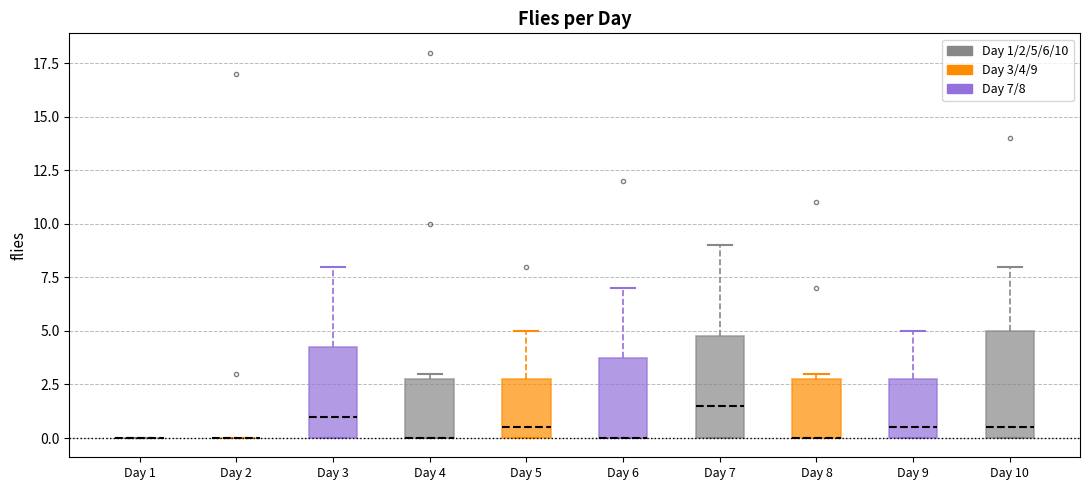

Reading left to right, transcribe this box plot: for each box, give where its median line is, the range the box spans, and where its two whiskers end, as read against the y-axis. The values are not printed on the chart, so give them approximately, as read against the axis.

Day 1: box collapsed to a line at 0.0, whiskers 0.0 to 0.0
Day 2: box collapsed to a line at 0.0, whiskers 0.0 to 0.0
Day 3: median 1.0, box 0.0 to 4.5, whiskers 0.0 to 8.0
Day 4: median 0.0 (drawn on the box's lower edge), box 0.0 to 3.0, whiskers 0.0 to 3.0 (just above the box's upper edge)
Day 5: median 0.5, box 0.0 to 3.0, whiskers 0.0 to 5.0
Day 6: median 0.0 (drawn on the box's lower edge), box 0.0 to 4.0, whiskers 0.0 to 7.0
Day 7: median 1.5, box 0.0 to 5.0, whiskers 0.0 to 9.0
Day 8: median 0.0 (drawn on the box's lower edge), box 0.0 to 3.0, whiskers 0.0 to 3.0 (just above the box's upper edge)
Day 9: median 0.5, box 0.0 to 3.0, whiskers 0.0 to 5.0
Day 10: median 0.5, box 0.0 to 5.0, whiskers 0.0 to 8.0